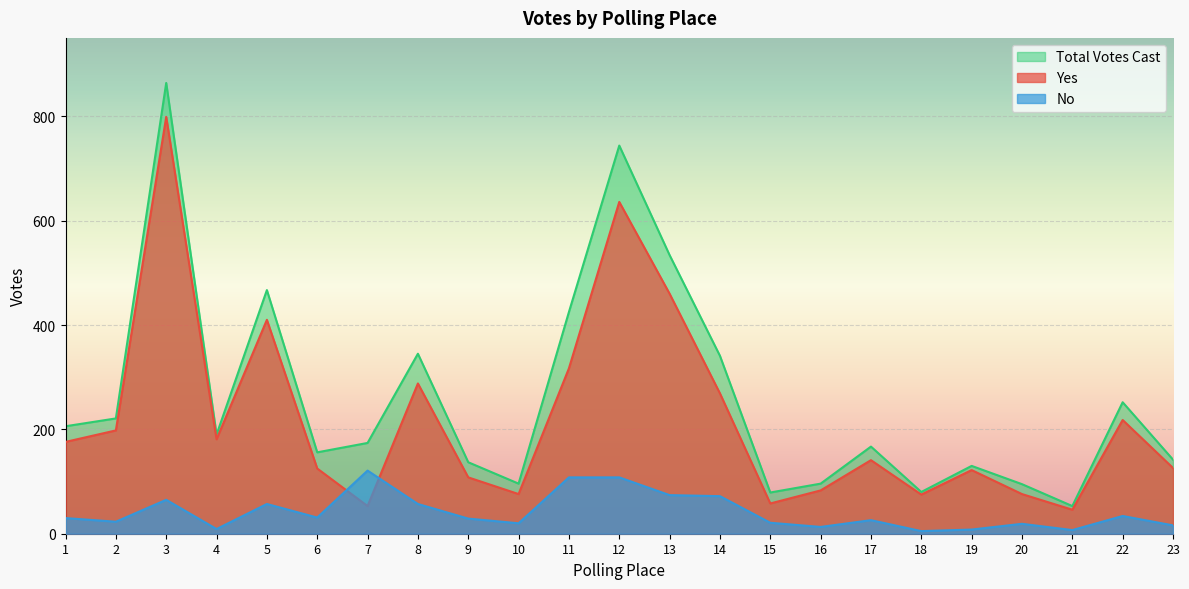

List the series in order of their peak value, highest first.

Total Votes Cast, Yes, No